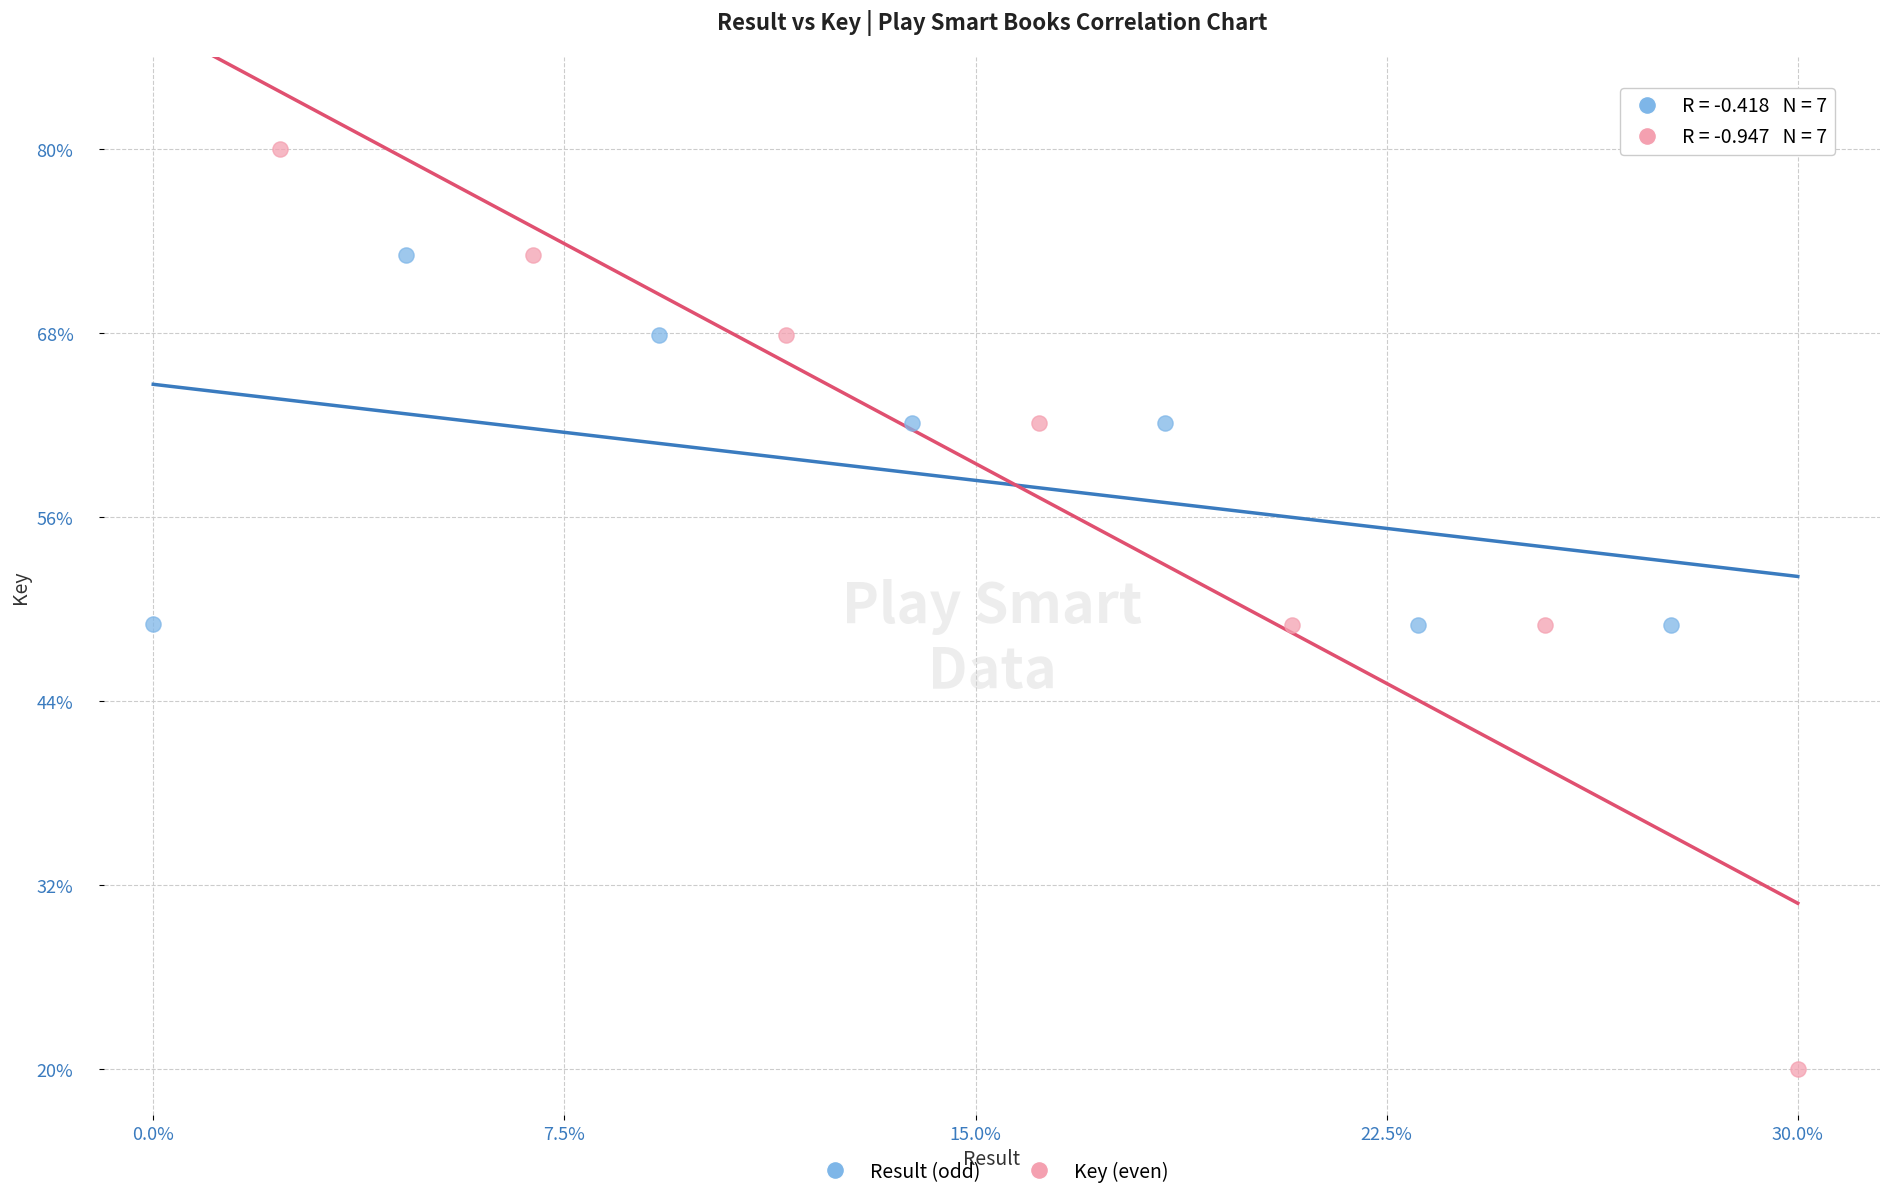

Which series reaches the maximum Y coordinate?

Key (even)